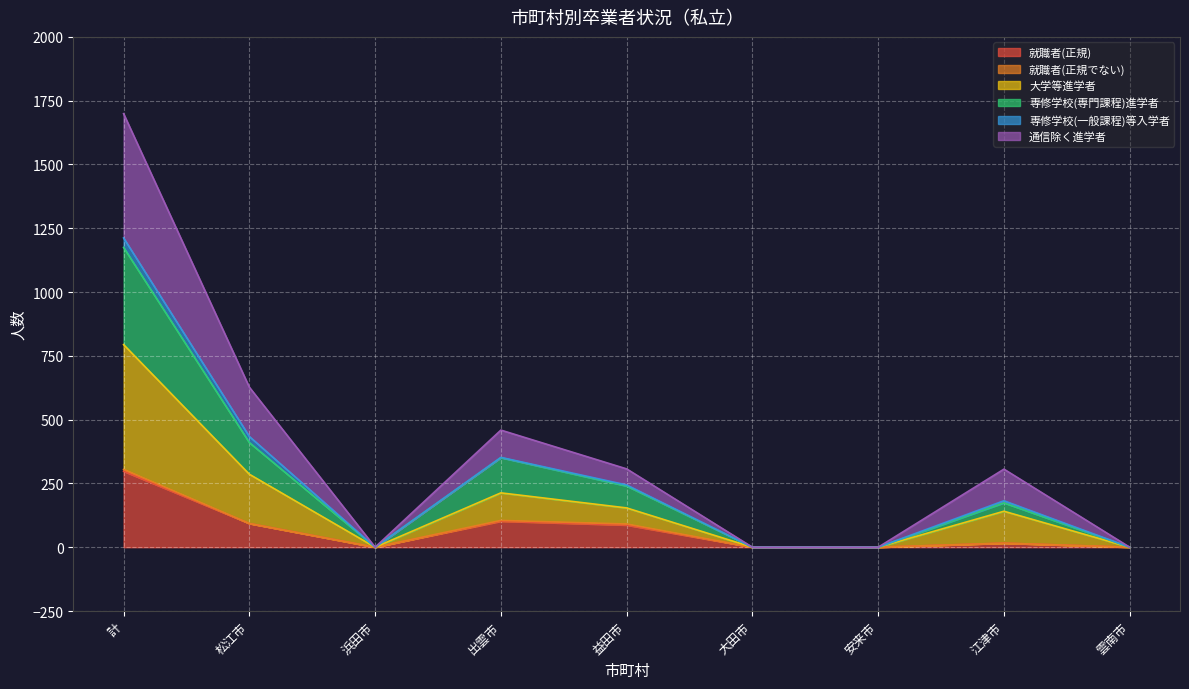

How many values in the 就職者(正規) series are below 16?

4